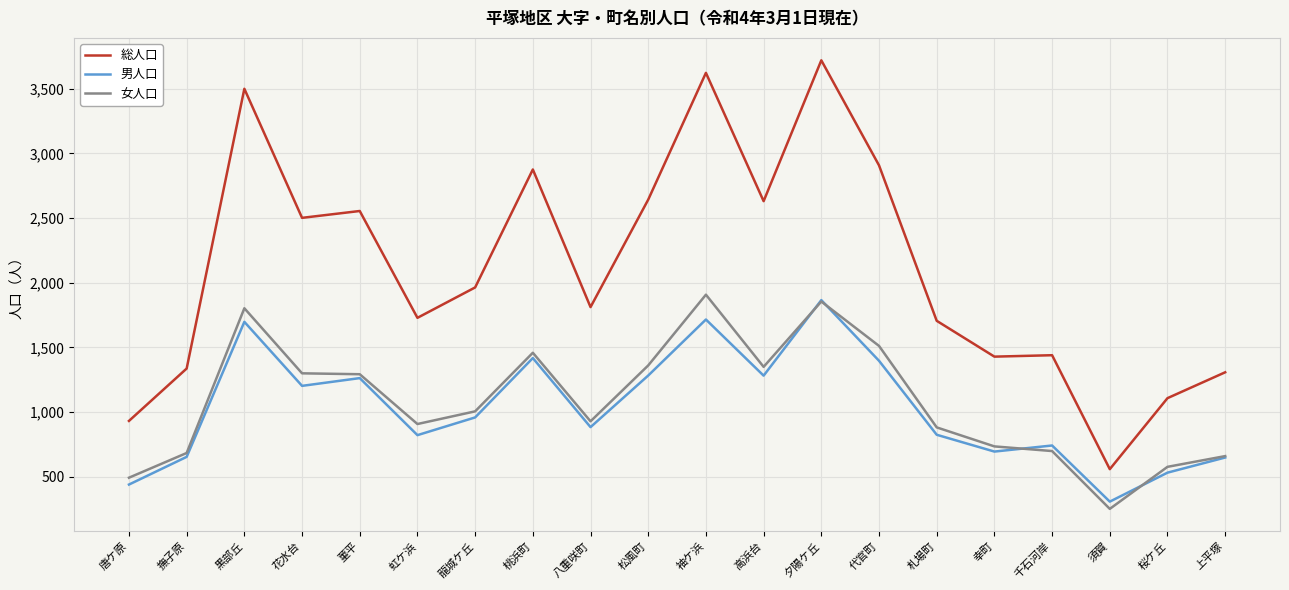

Read the 男人口 value at 札場町.

824